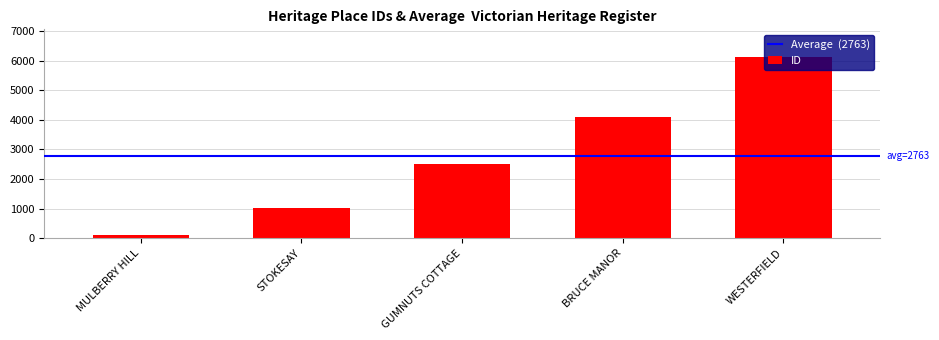

What is the label of the 5th bar from the left?

WESTERFIELD